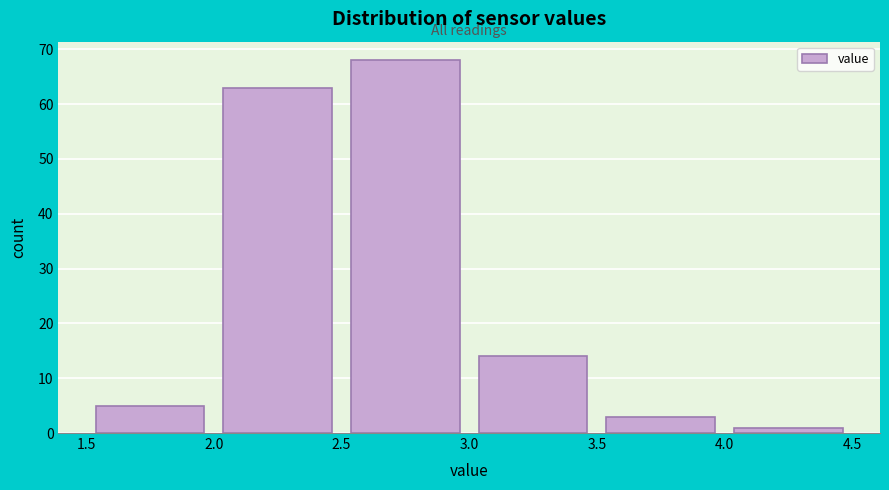

Reading left to right, transcribe this chart: for each bar, give the range it covers on the x-axis and its height. The values are not printed on the chart, so give them approximately, as read against the axis.

1.5 to 2.0: 5
2.0 to 2.5: 63
2.5 to 3.0: 68
3.0 to 3.5: 14
3.5 to 4.0: 3
4.0 to 4.5: 1